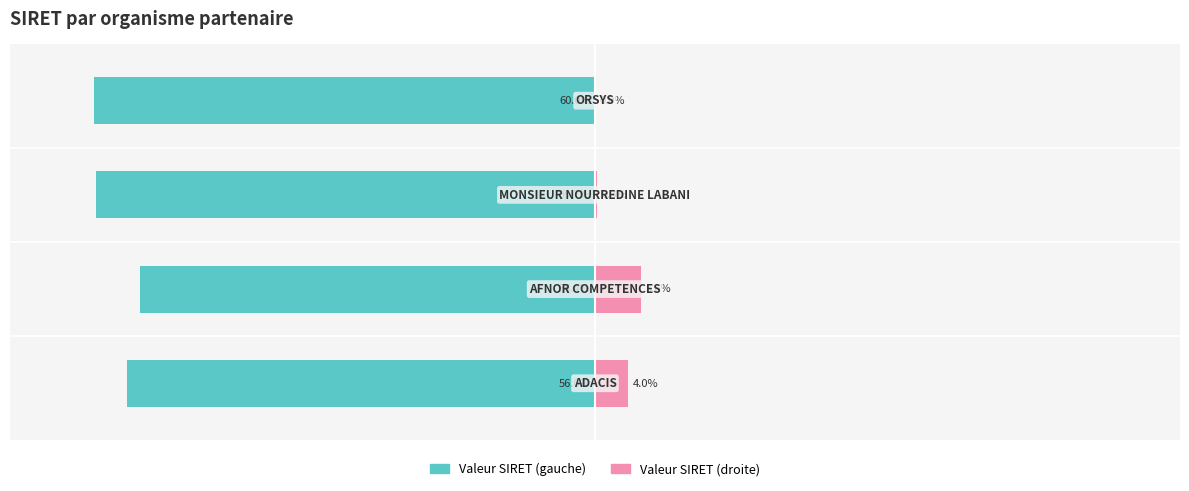

Is the value of Valeur SIRET (gauche) at −20 greater than the value of Valeur SIRET (droite) at −80?

No